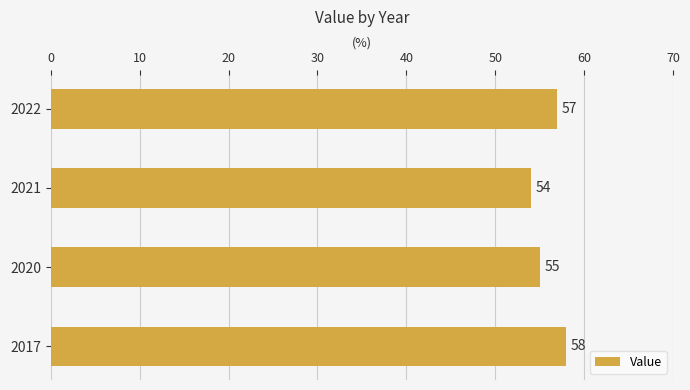

Count the number of categories in the chart.

4